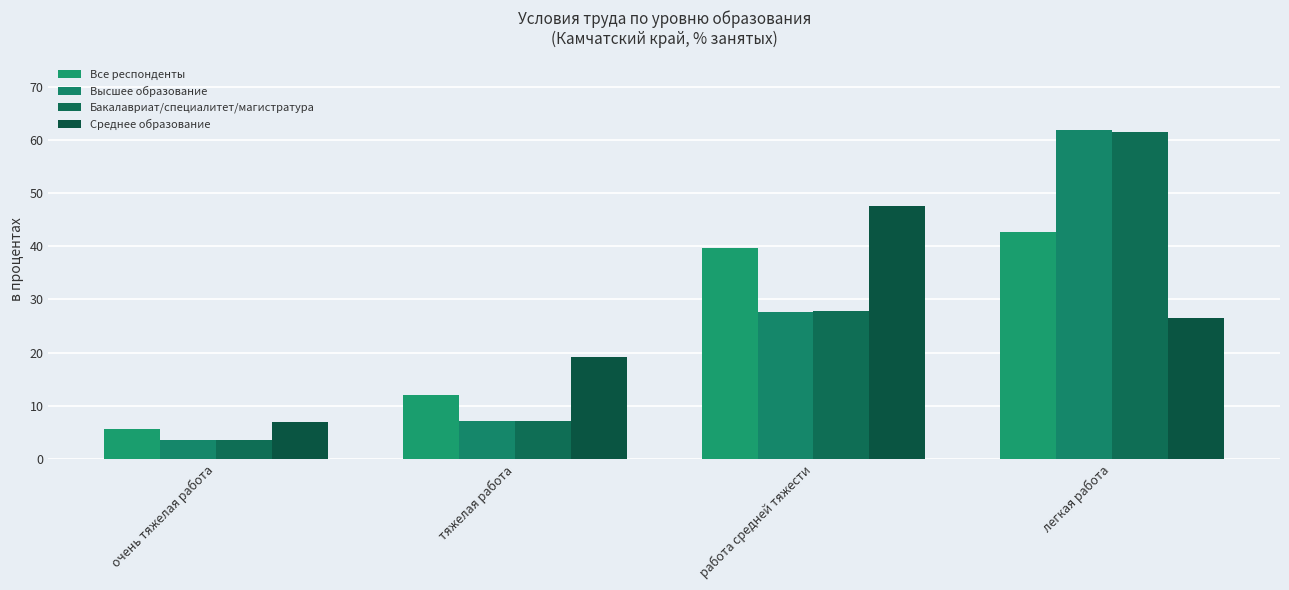

At which label does Все респонденты first exceed 39?

работа средней тяжести